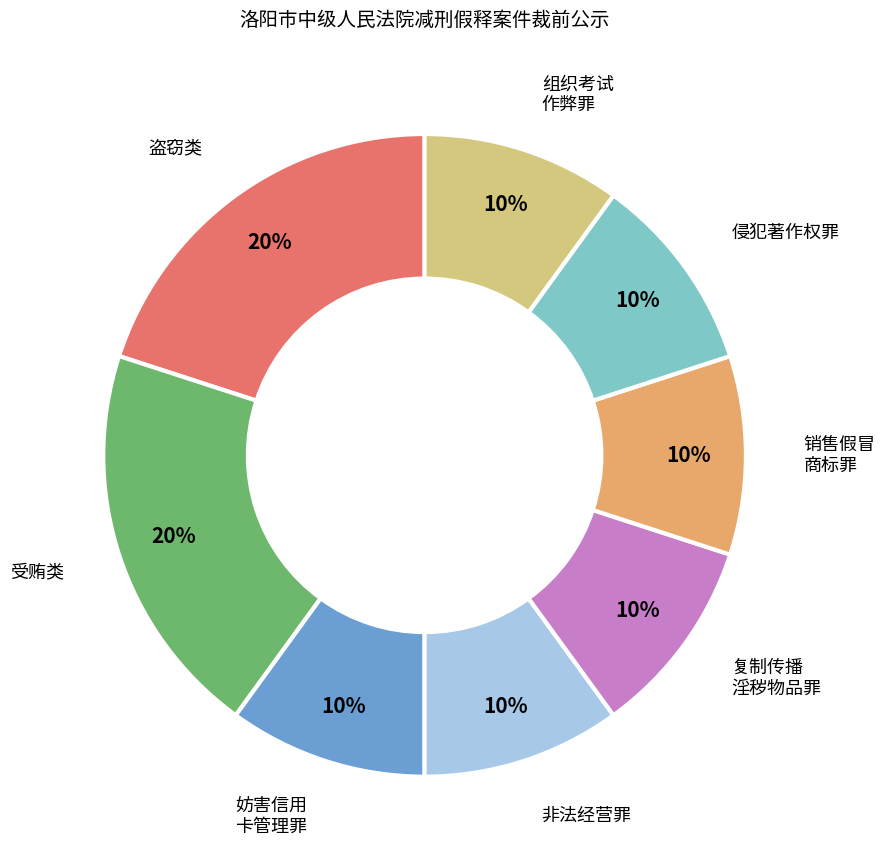

To the nearest percent, what is the combined percentage of 妨害信用 卡管理罪 and 复制传播 淫秽物品罪?

20%